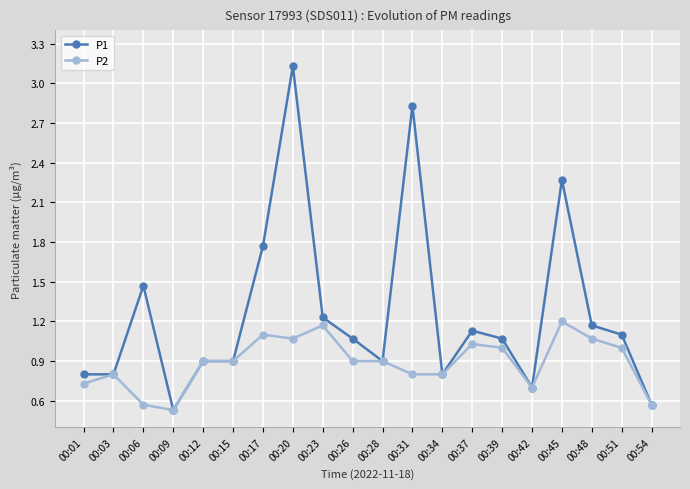

What is the difference between the P2 values at 00:34 and 00:45?

0.4